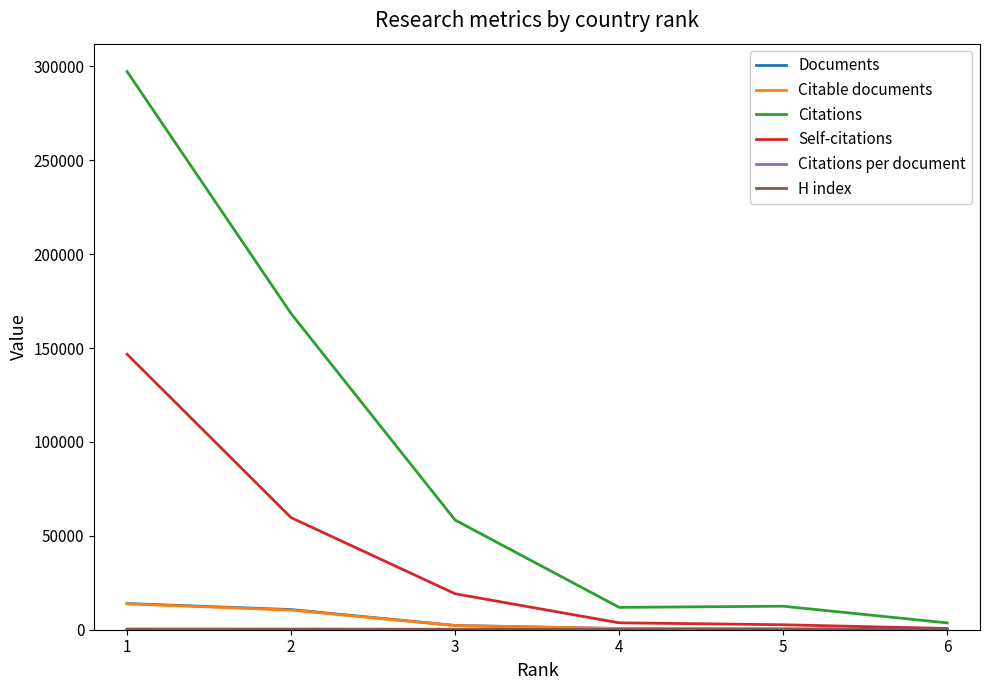

What is the maximum value for Citations?

297298.0